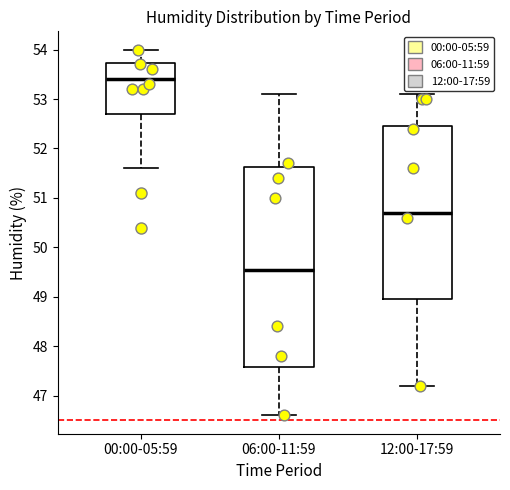

Where does the median line of the box for 00:00-05:59 sit on the y-axis? The values are not printed on the chart, so give them approximately, as read against the axis.

53.4